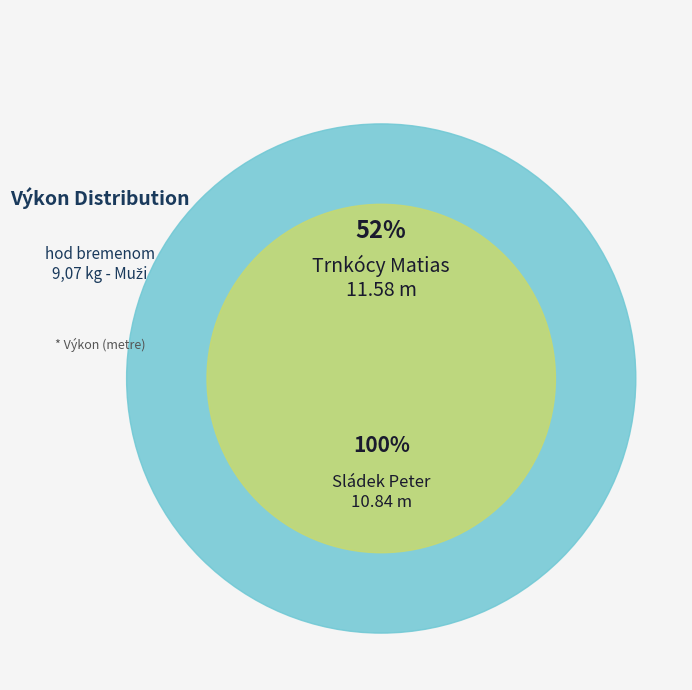

Rank the categories by value from highest to lowest.

Trnkócy Matias, Sládek Peter